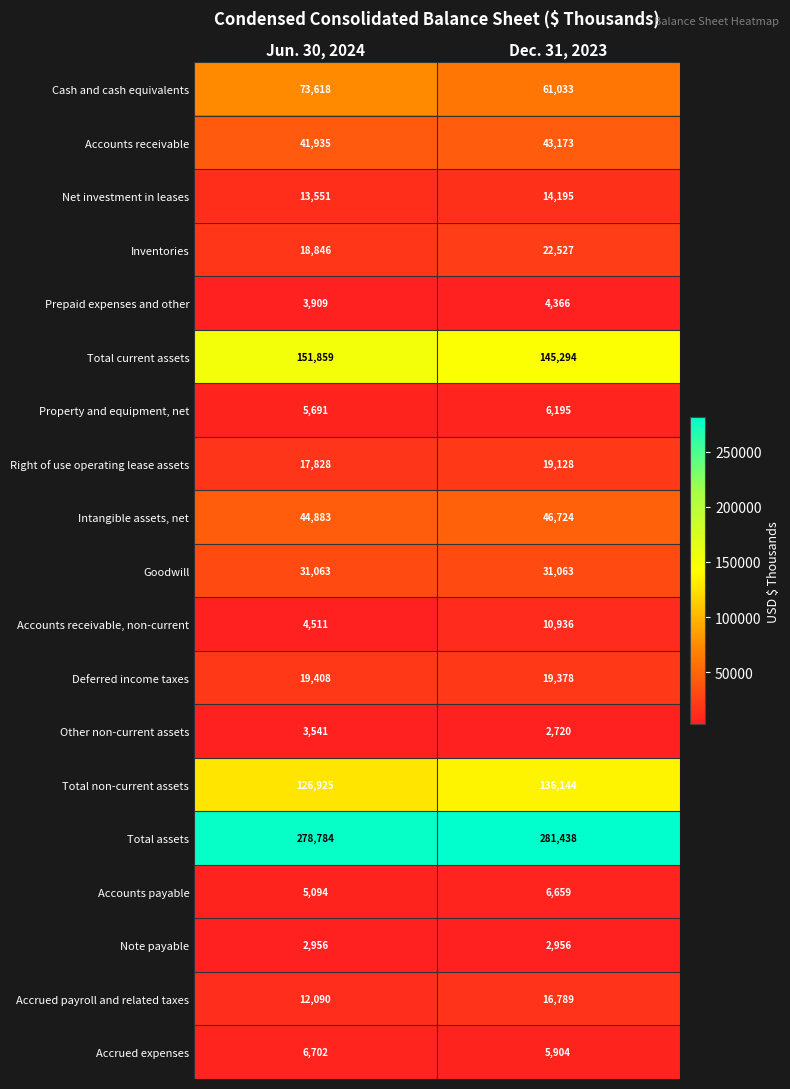

Which series has the largest total across all categories?

Total assets